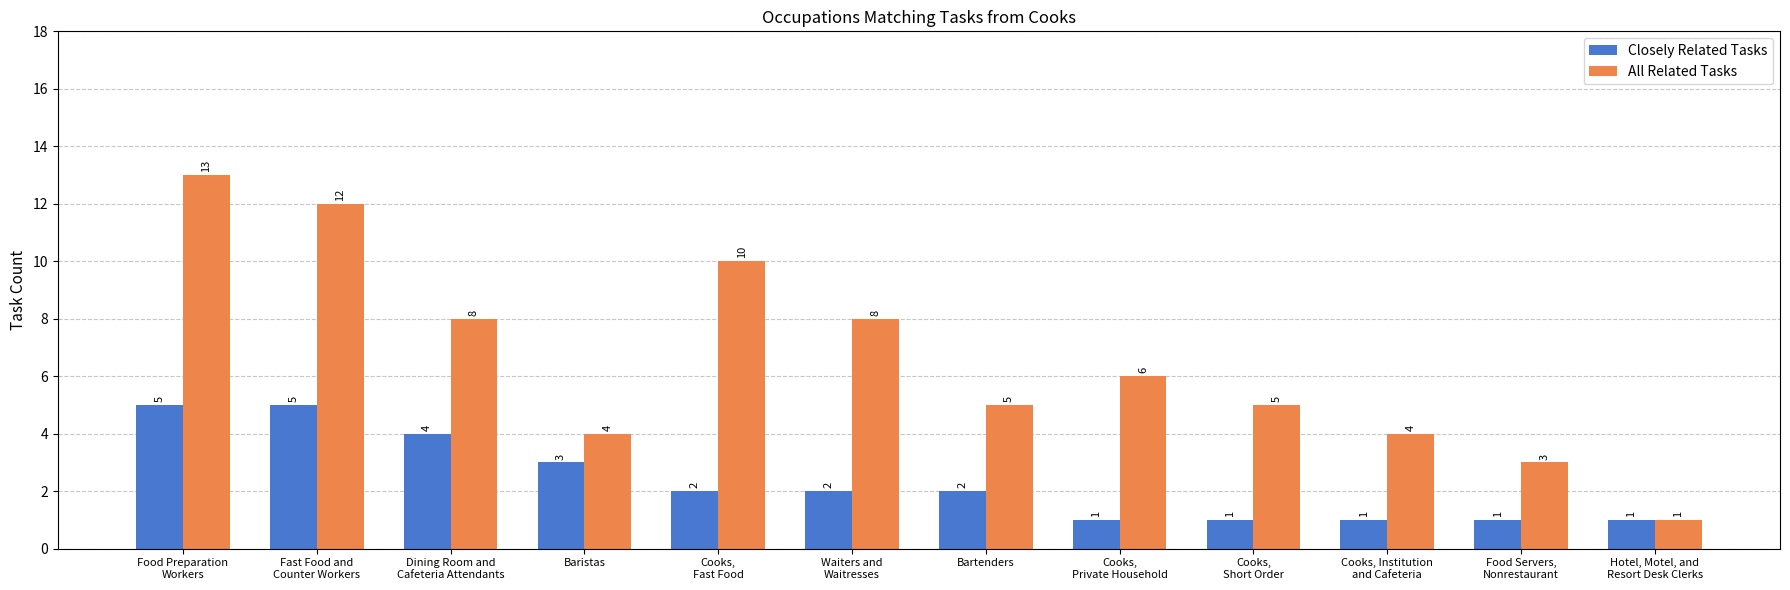

Reading left to right, what are all the values shown in this chart?

Closely Related Tasks: 5	5	4	3	2	2	2	1	1	1	1	1
All Related Tasks: 13	12	8	4	10	8	5	6	5	4	3	1